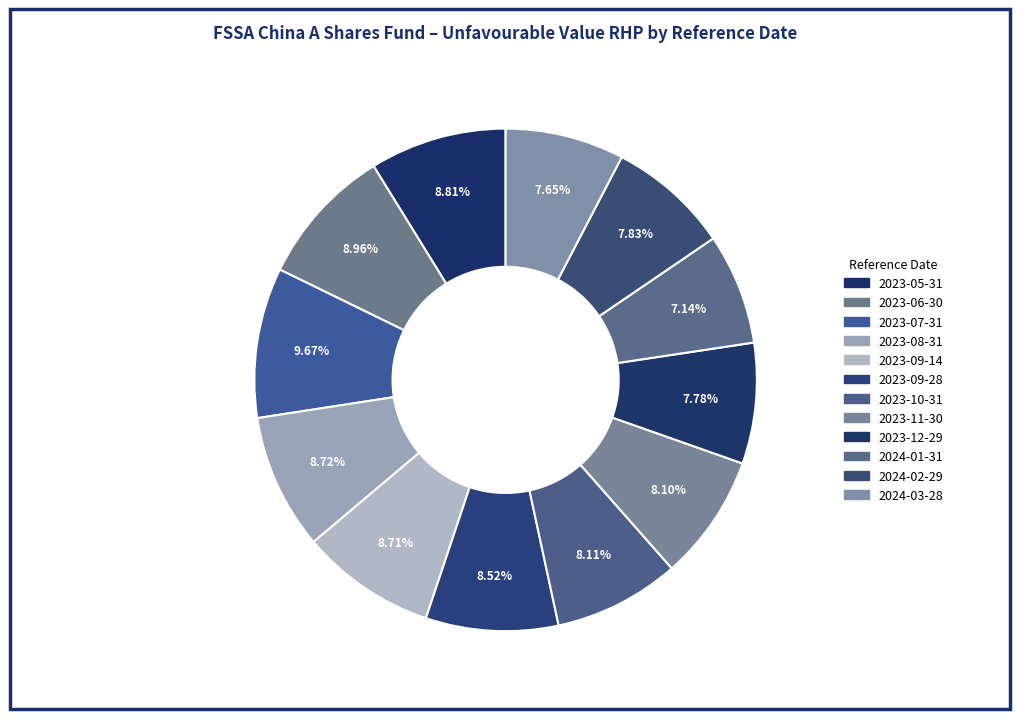

How many segments does this pie chart have?

12